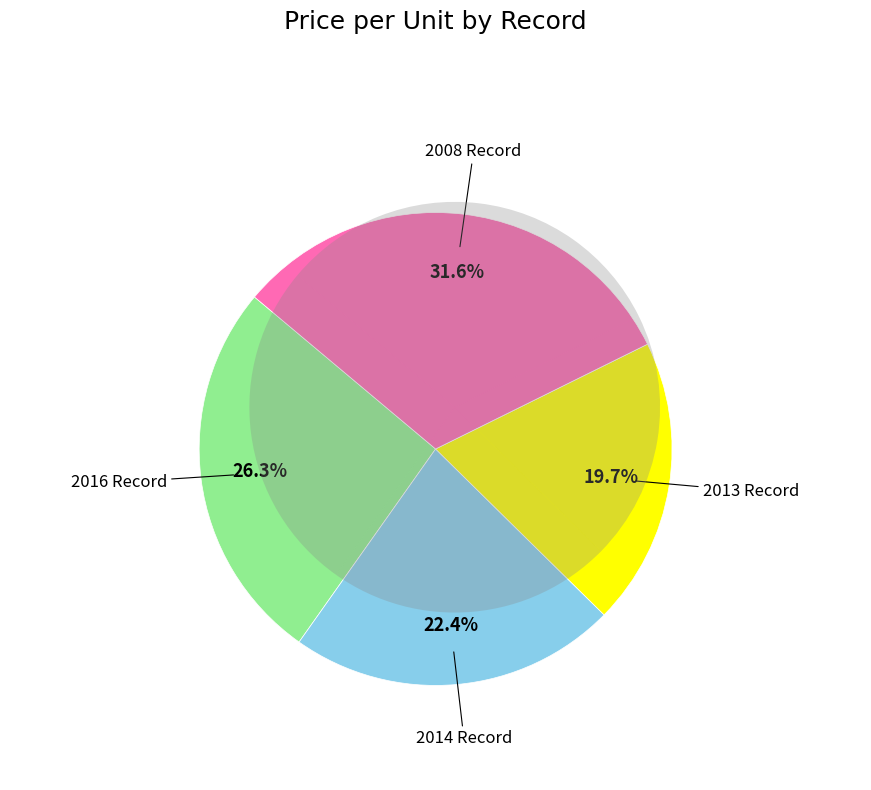

Is it true that ¡É¨ is 29% of the pie?

False